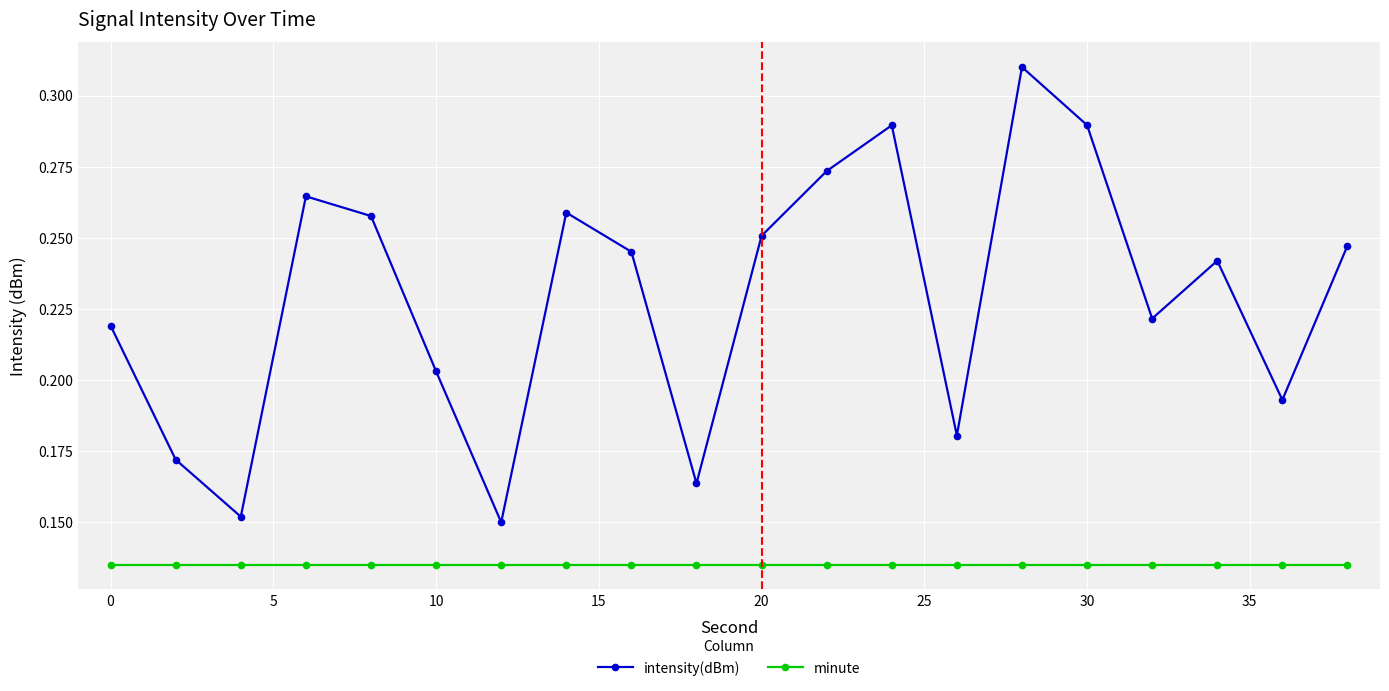

Which series has the widest spread of values?

intensity(dBm)